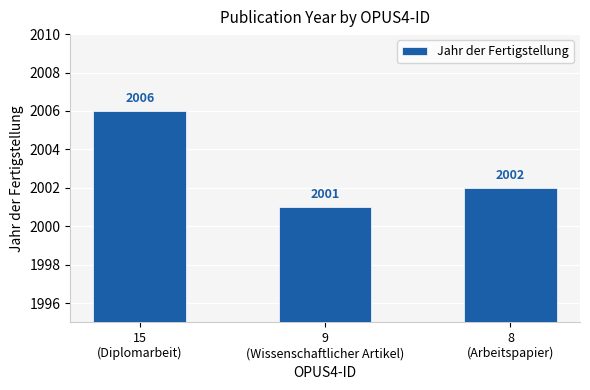

What is the approximate value at 15
(Diplomarbeit)?

2006